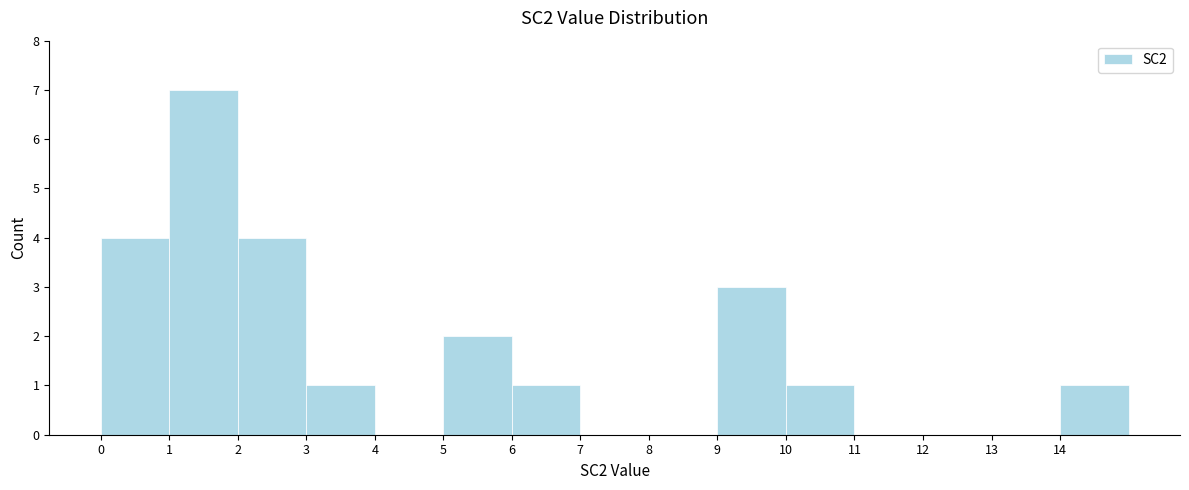

Reading left to right, list every bar in this chart as the range it spans on the x-axis followed by its height. The values are not printed on the chart, so give them approximately, as read against the axis.

0 to 1: 4
1 to 2: 7
2 to 3: 4
3 to 4: 1
4 to 5: 0
5 to 6: 2
6 to 7: 1
7 to 8: 0
8 to 9: 0
9 to 10: 3
10 to 11: 1
11 to 12: 0
12 to 13: 0
13 to 14: 0
14 to 15: 1